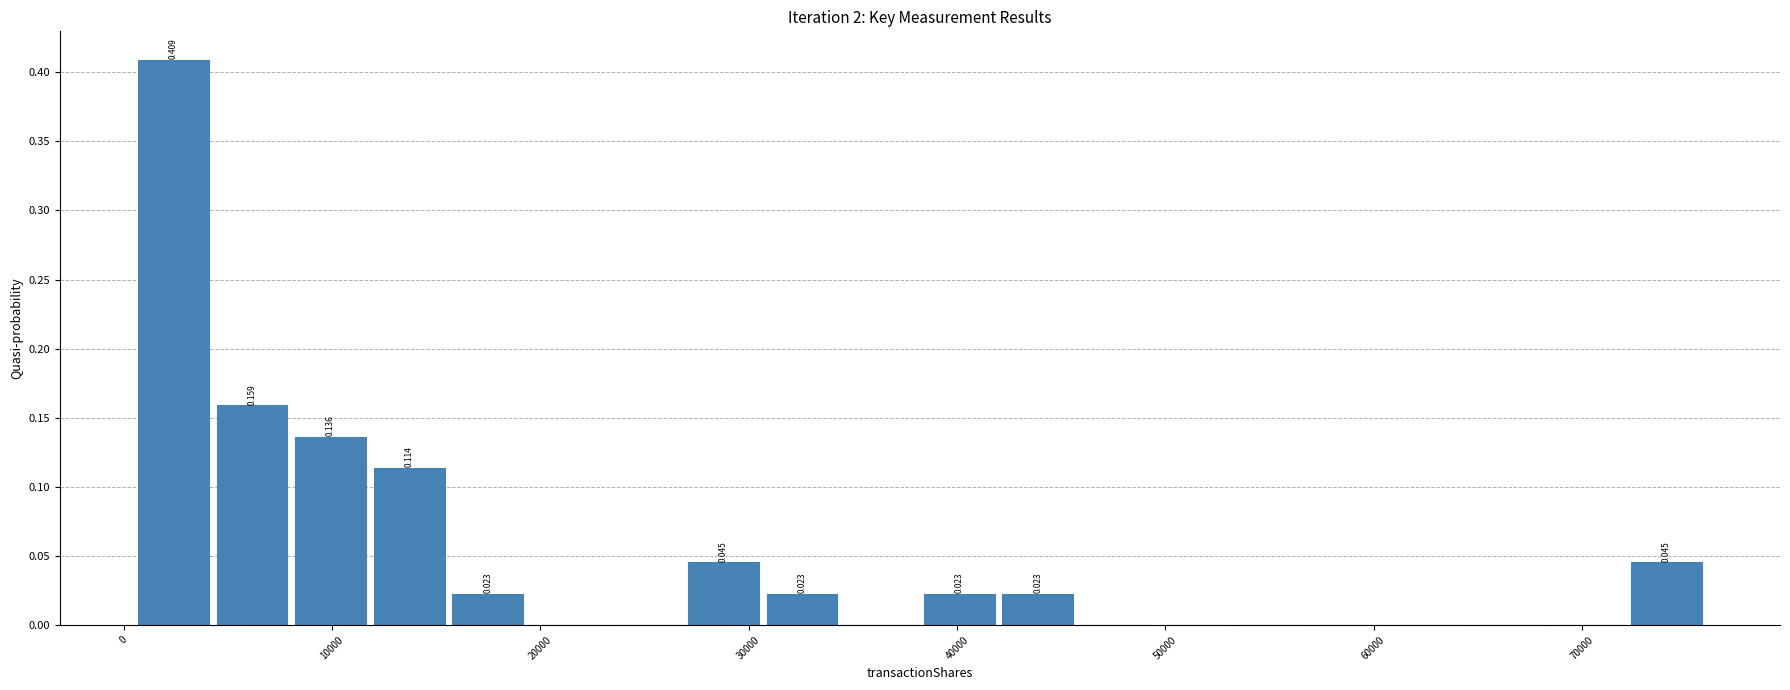

Read against the x-axis, roughly where is the centre of the tallest bar?

2000